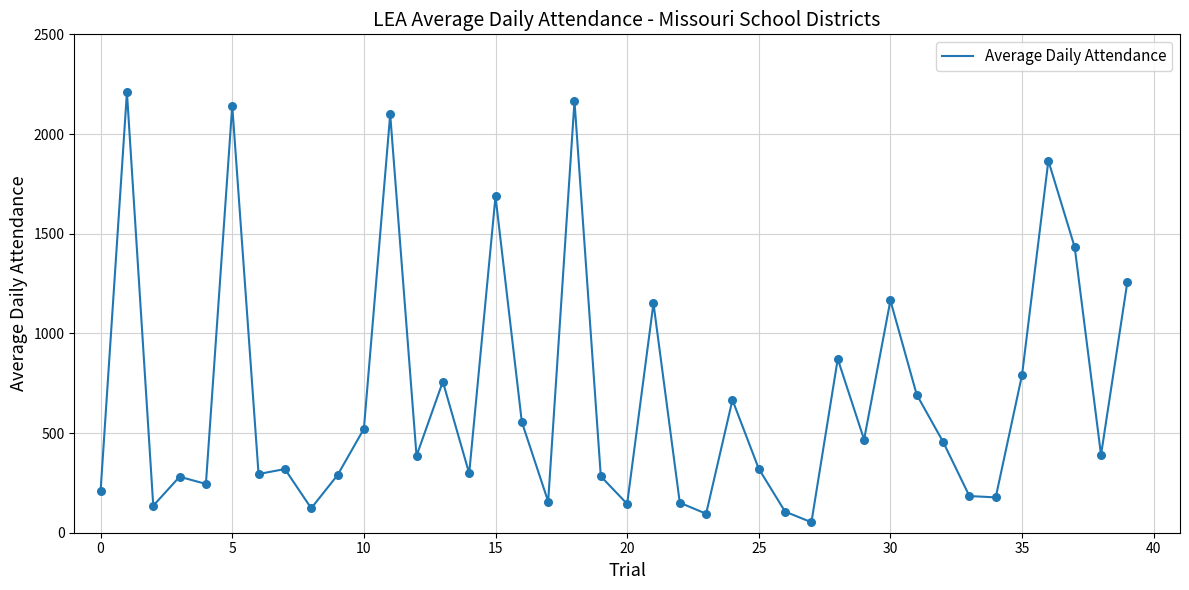

What is the minimum value shown in the chart?

52.5